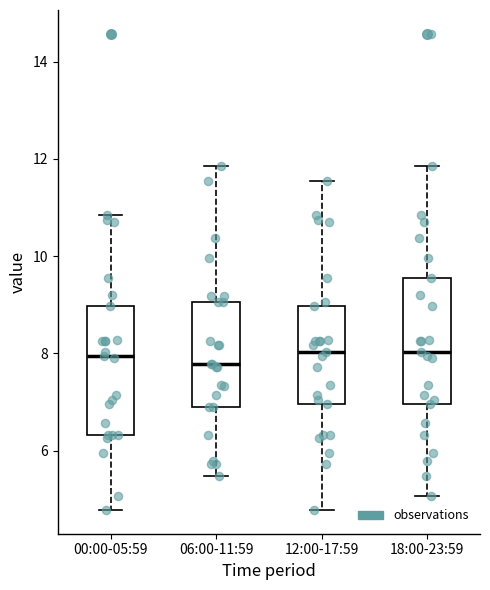

Reading left to right, read every box against the y-axis: the position of its median line, the range the box covers, and the ends of its whiskers. The values are not printed on the chart, so give them approximately, as read against the axis.

00:00-05:59: median 8.0, box 6.4 to 9.0, whiskers 4.8 to 10.8
06:00-11:59: median 7.8, box 7.0 to 9.0, whiskers 5.4 to 11.8
12:00-17:59: median 8.0, box 7.0 to 9.0, whiskers 4.8 to 11.6
18:00-23:59: median 8.0, box 7.0 to 9.6, whiskers 5.0 to 11.8